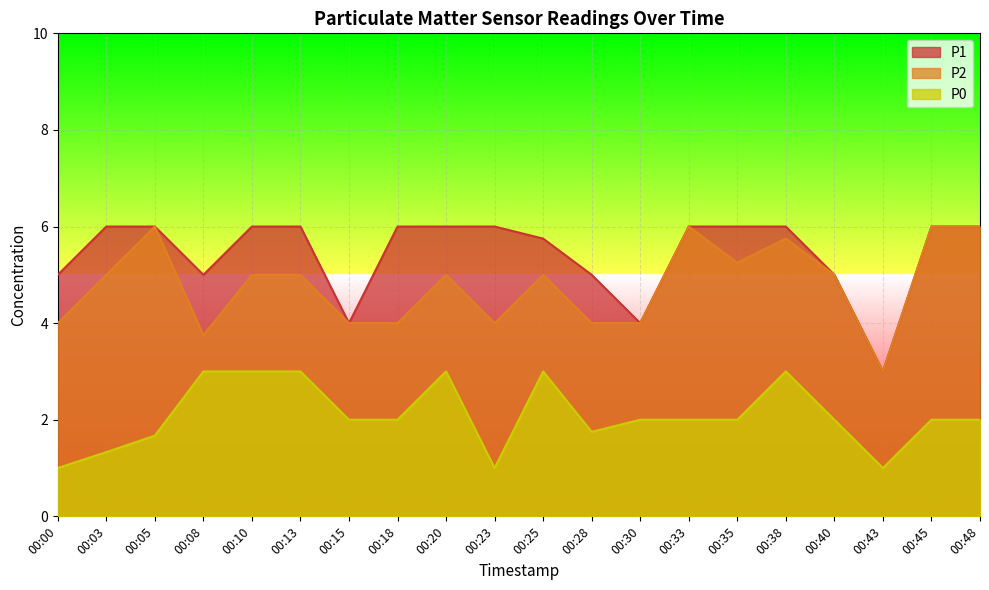

Which series has the largest total across all categories?

P1